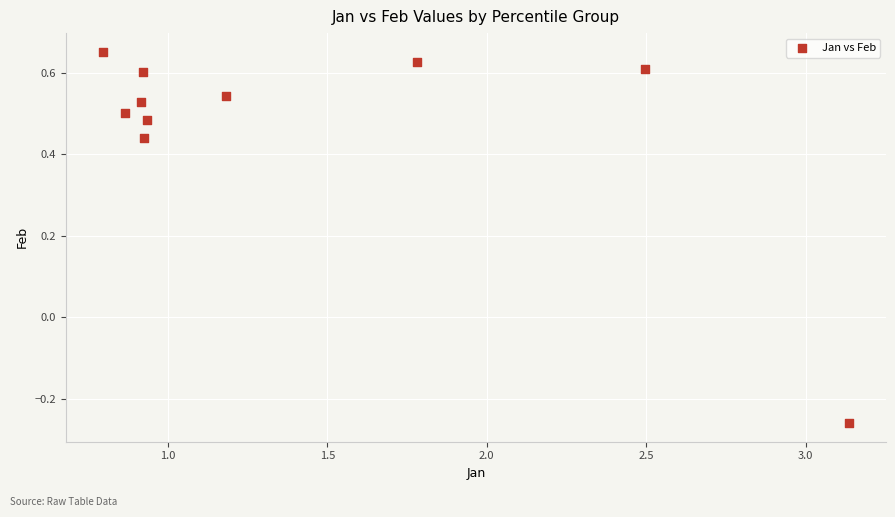

What is the range of X values (max minus min)?

2.3